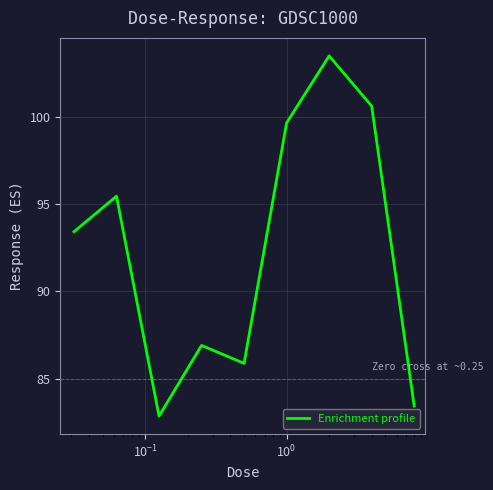

What is the difference between the maximum and minimum values?

20.6